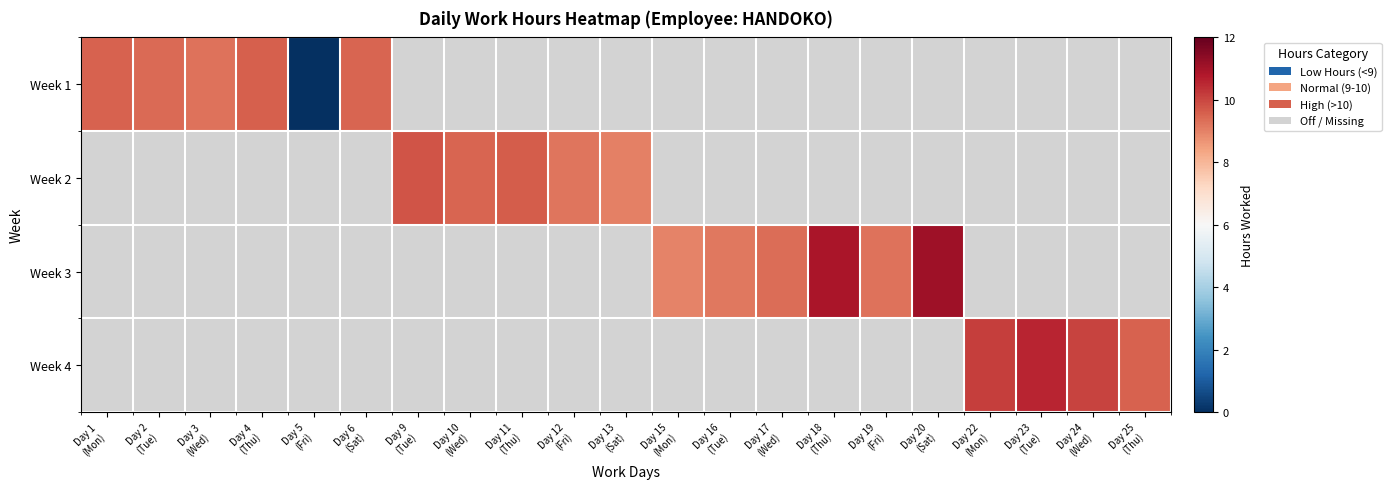

Count the number of data series in this chart.

4